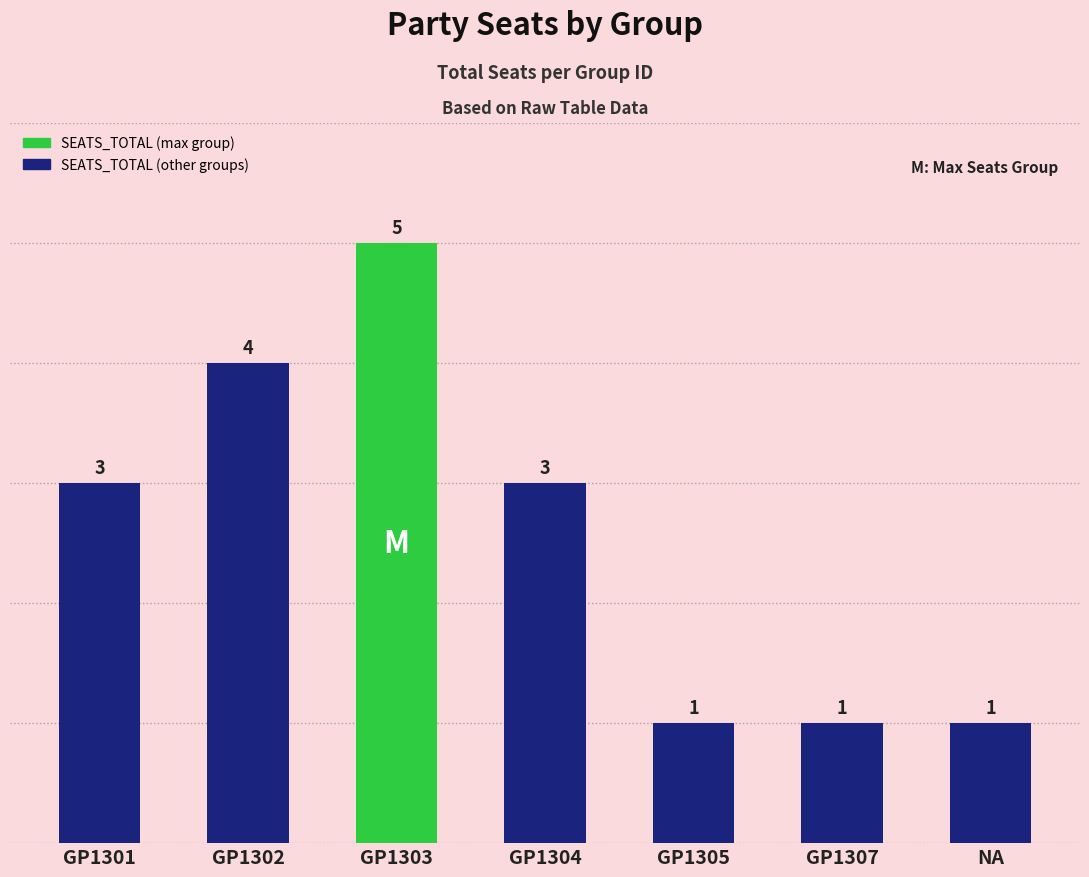

What is the label of the 7th bar from the right?

GP1301